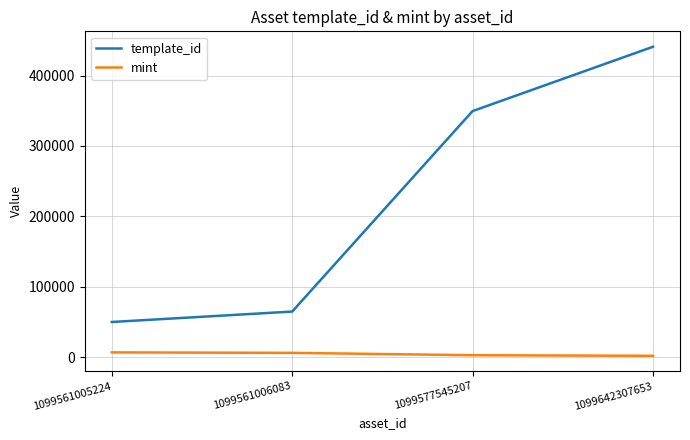

Where does the mint series first go above 5981?

1099561005224